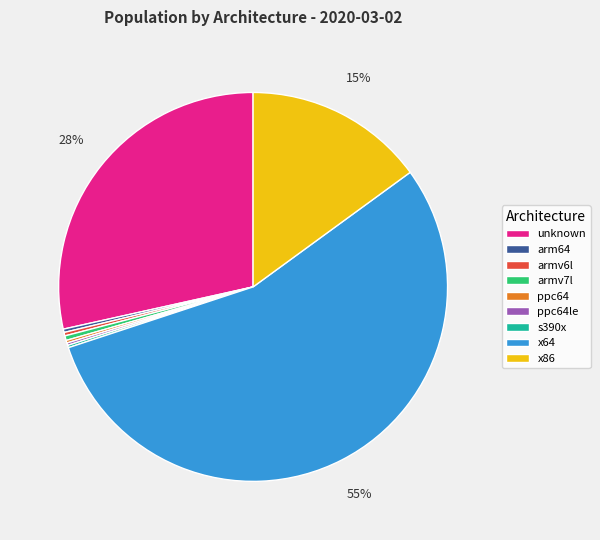

Which has a higher value, x86 or arm64?

x86